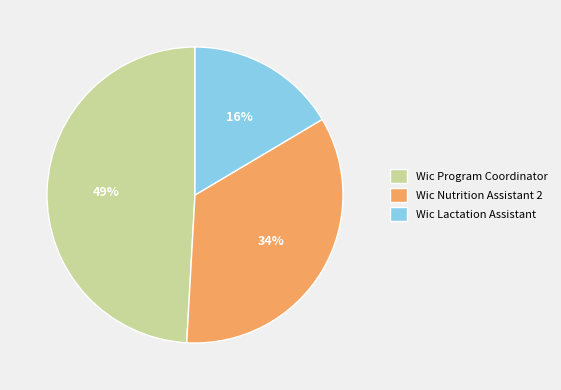

To the nearest percent, what is the average slice percentage?

33%